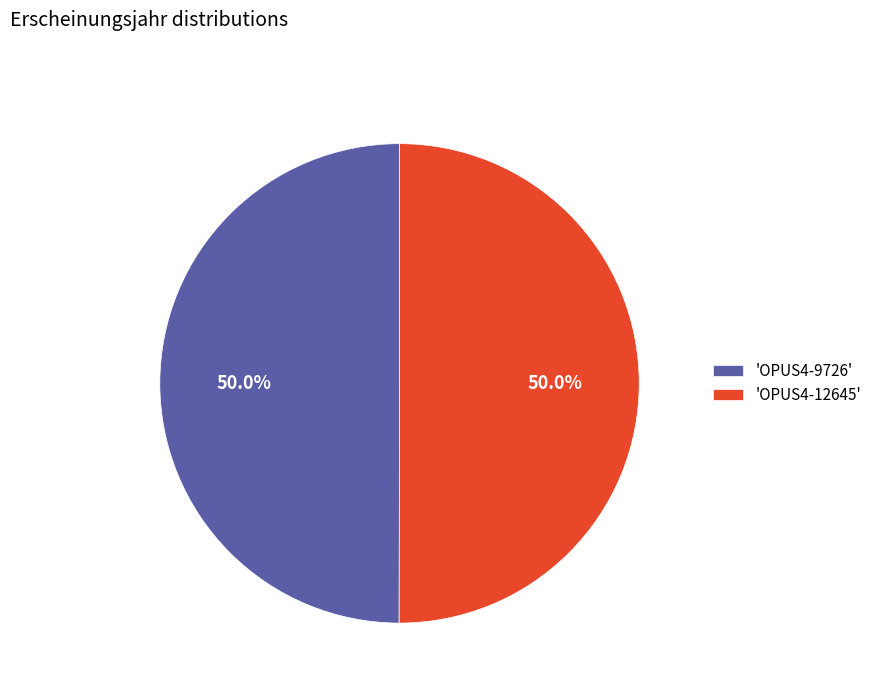

What is the ratio of the value at 'OPUS4-9726' to the value at 'OPUS4-12645'?

1.0